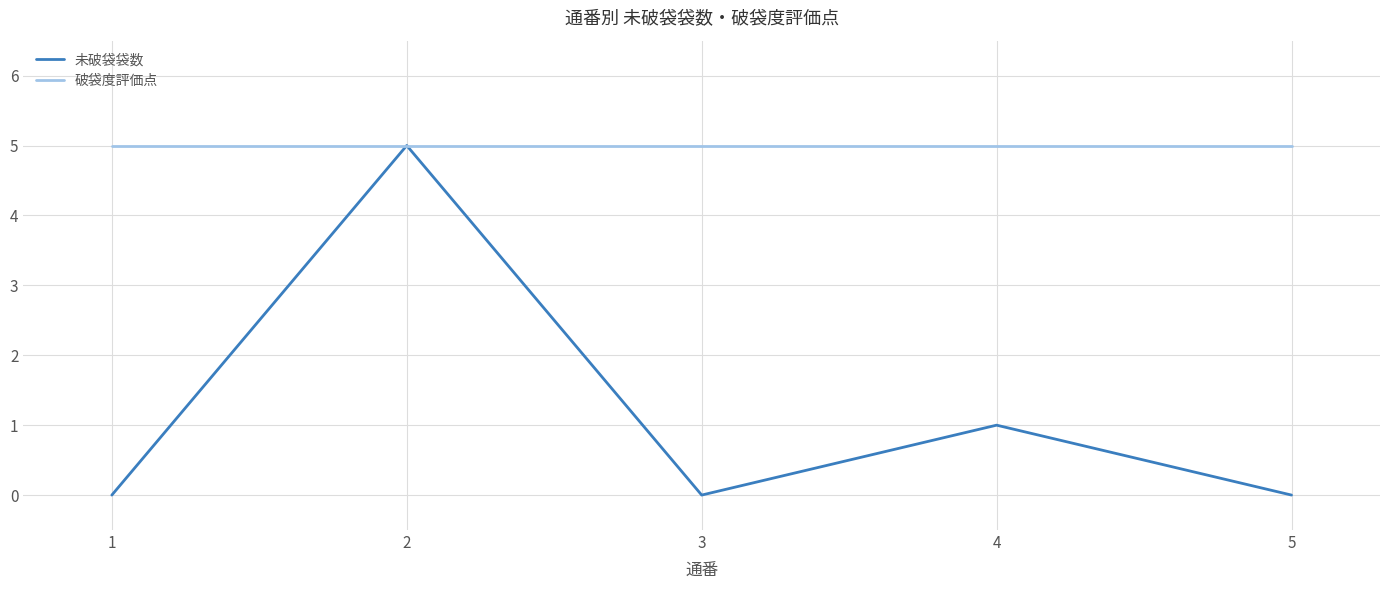

What is the minimum value for 破袋度評価点?

5